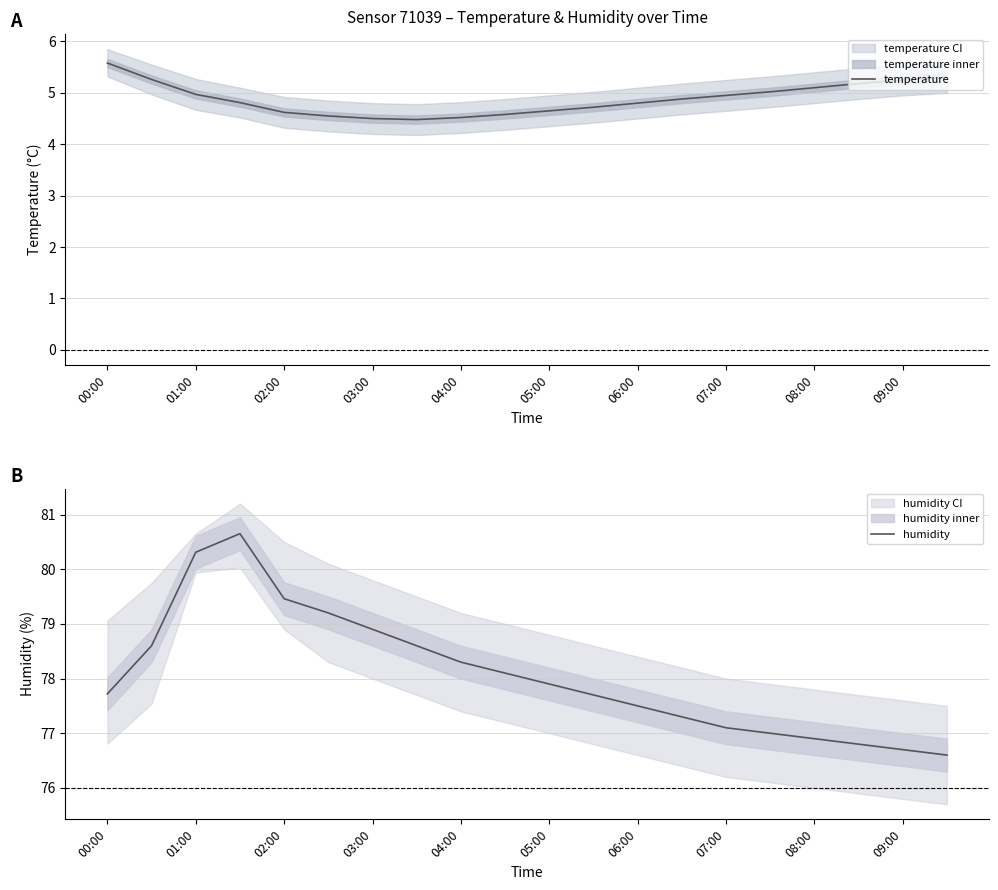

What are all the series names shown in the legend?

temperature, humidity